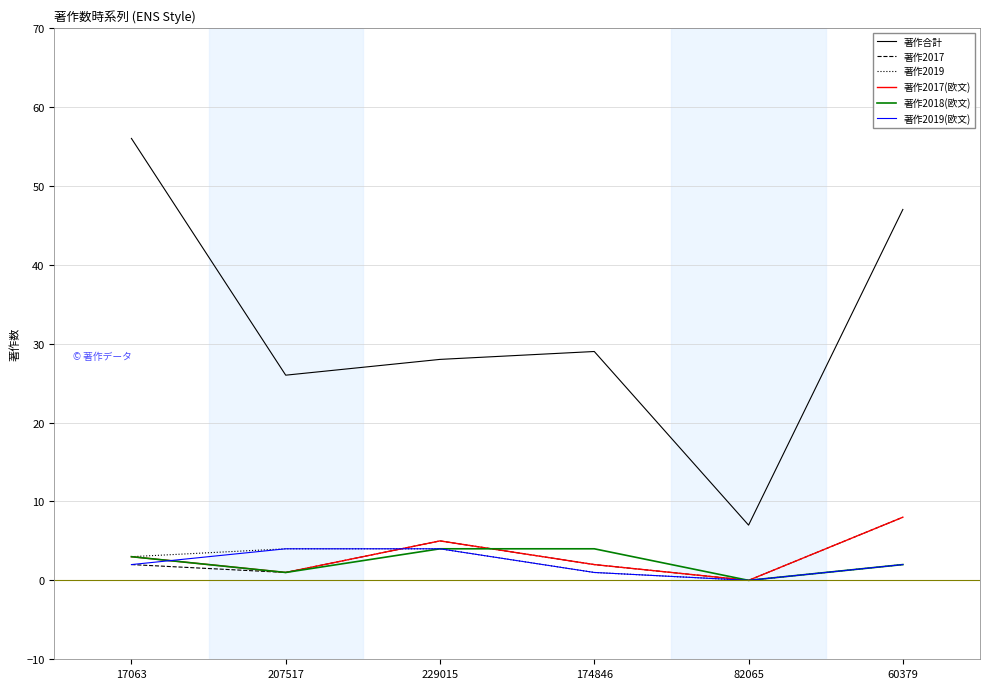

Between 229015 and 82065, which series saw the biggest shift?

著作合計